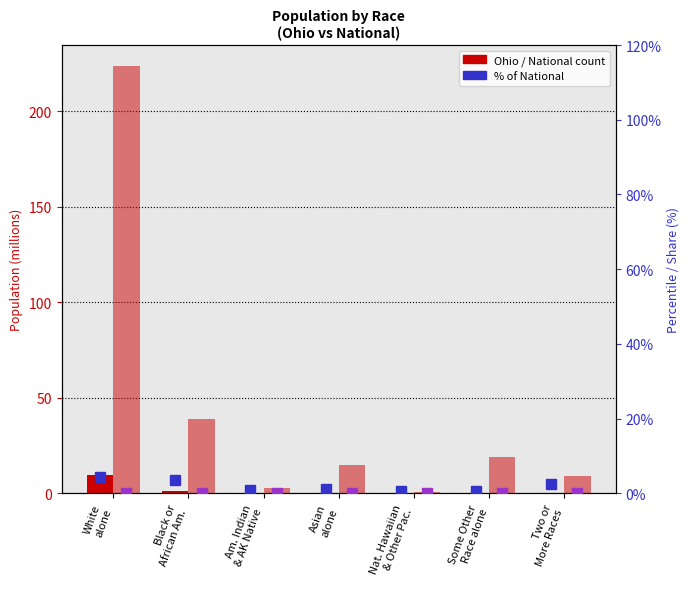

How many series are shown in this chart?

4